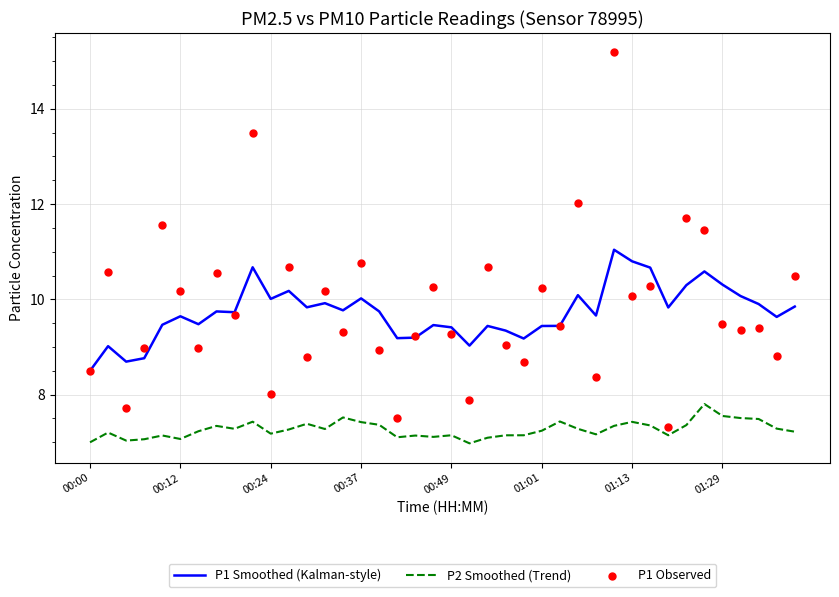

What are all the series names shown in the legend?

P1 Smoothed (Kalman-style), P2 Smoothed (Trend), P1 Observed